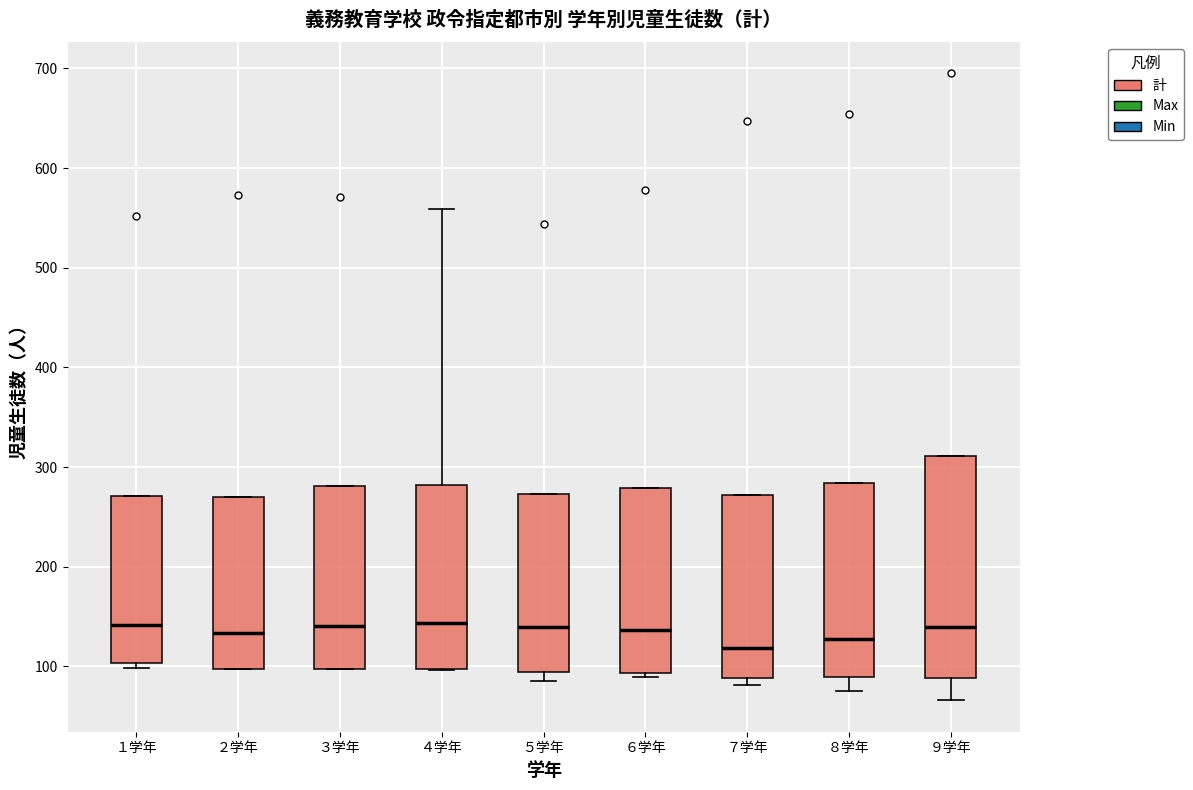

Where is the upper edge of the box for ４学年 on the y-axis? The values are not printed on the chart, so give them approximately, as read against the axis.

280